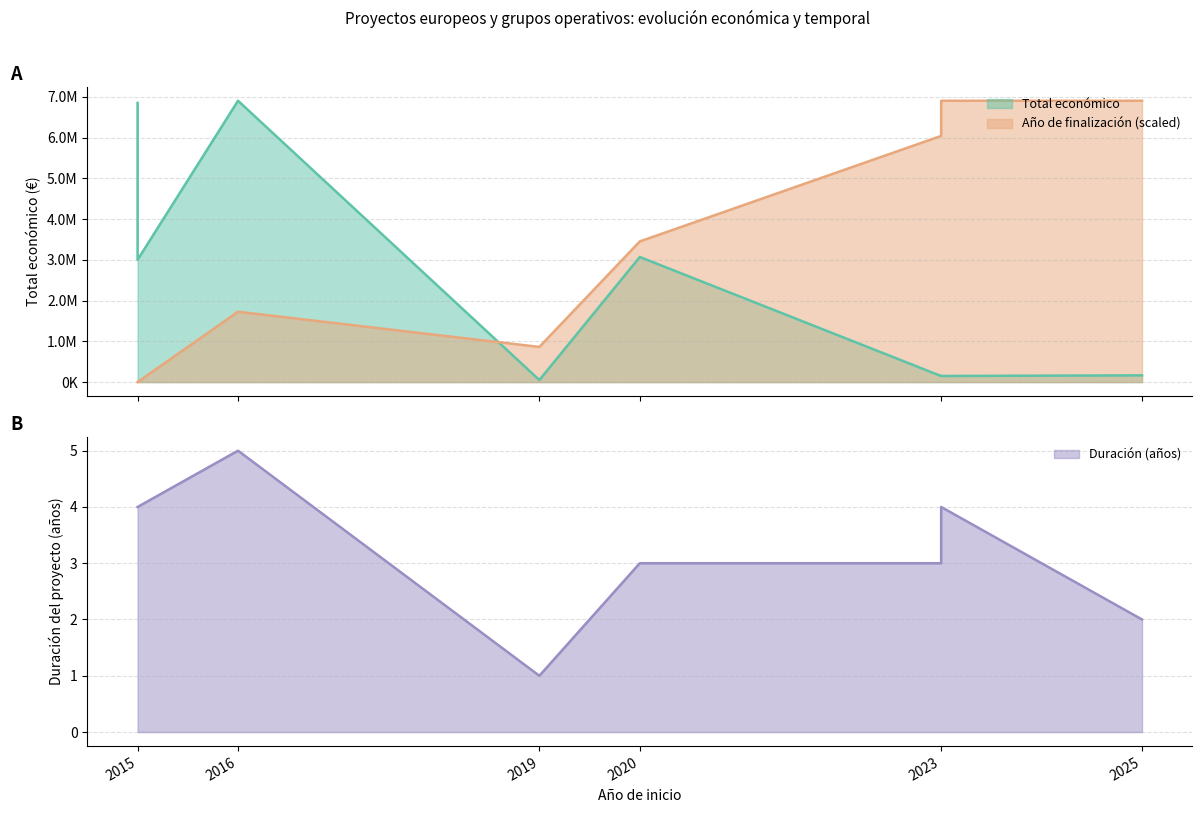

Which label corresponds to the smallest value in the chart?

2019